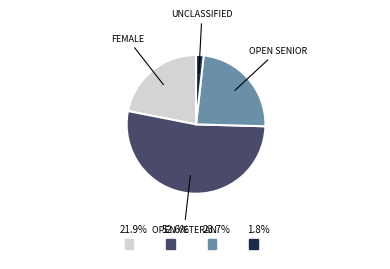

Does any single category account for the majority?

Yes